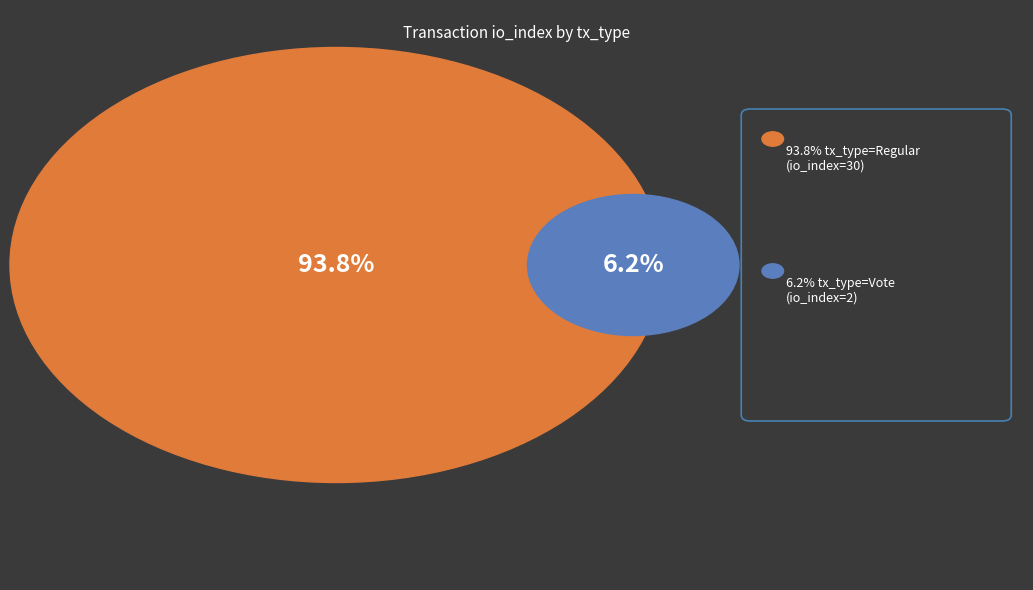

What is the ratio of the value at Regular to the value at Vote?

15.0